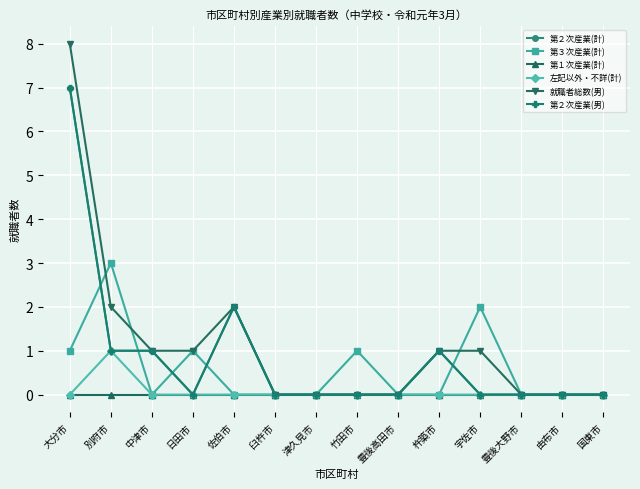

What is the sum of all 就職者総数(男) values?

16